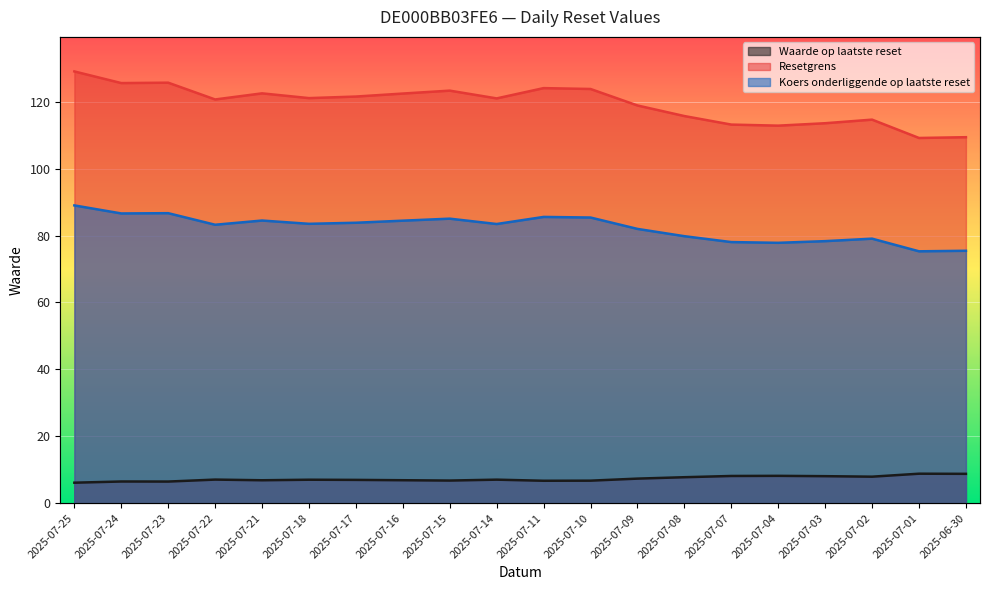

What position from the right is 2025-07-01?

2